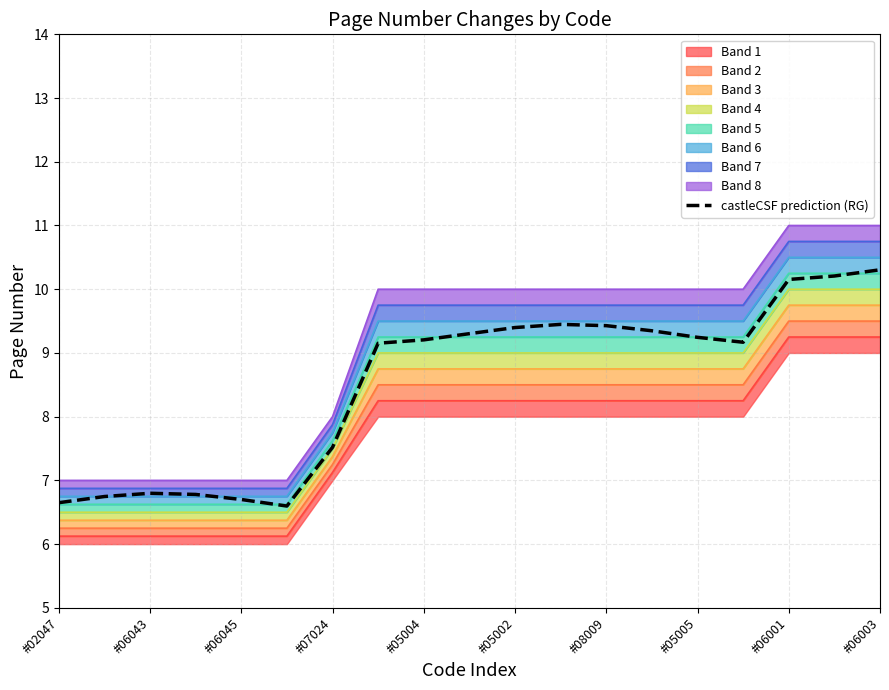

Does the chart have visible grid lines?

Yes